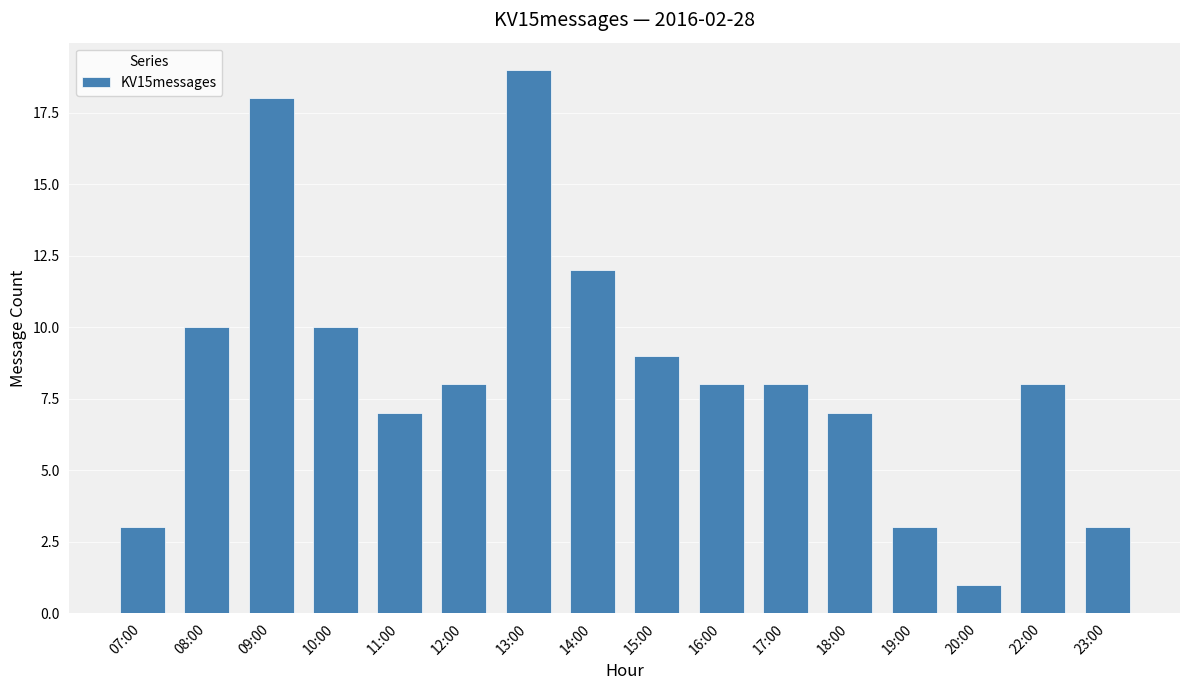

What is the value of the 1st bar from the left?

3